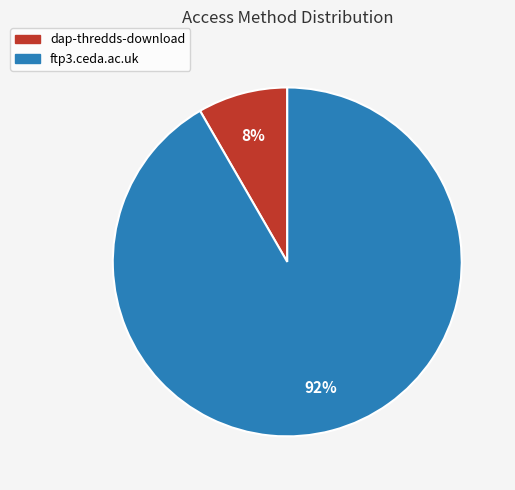

Which category has the smallest portion of the pie?

dap-thredds-download